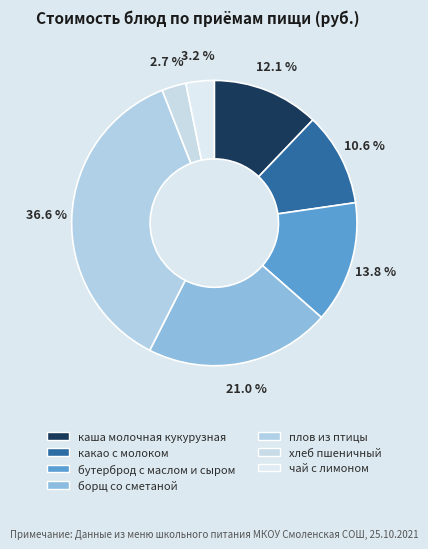

Does каша молочная кукурузная represent more than half of the total?

No